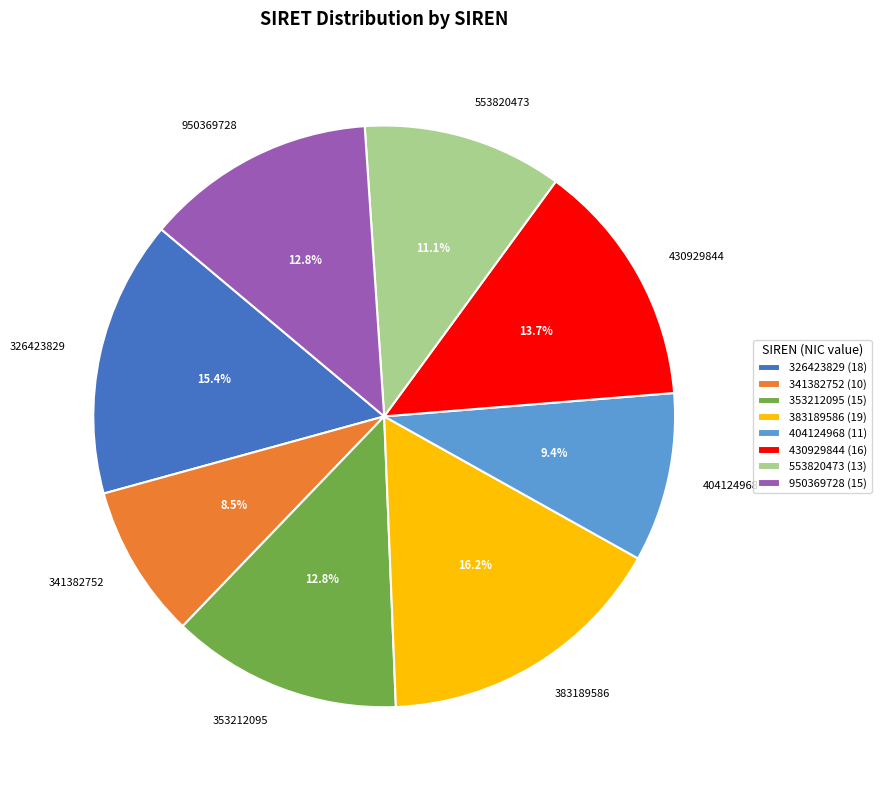

Count the number of slices in the pie.

8